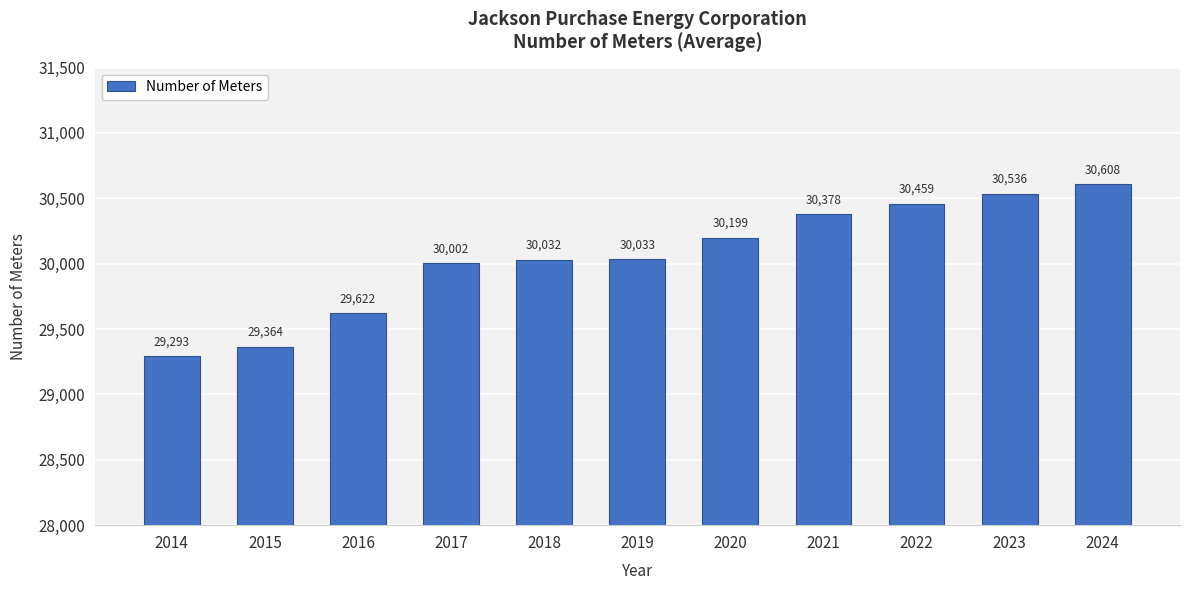

The value at 2022 is 30459. True or false?

True